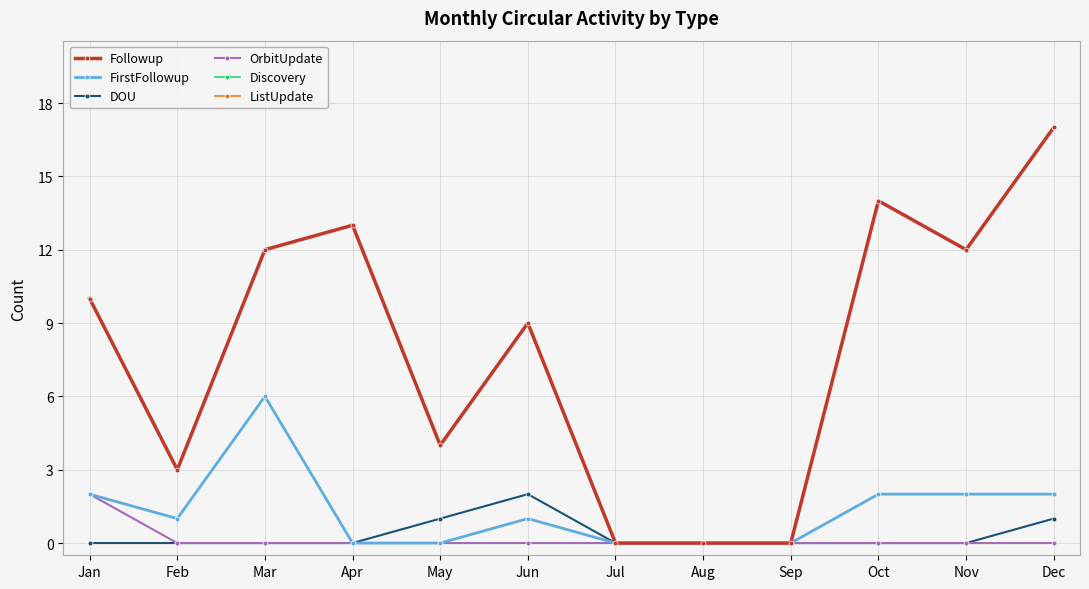

How many lines are shown in the chart?

6